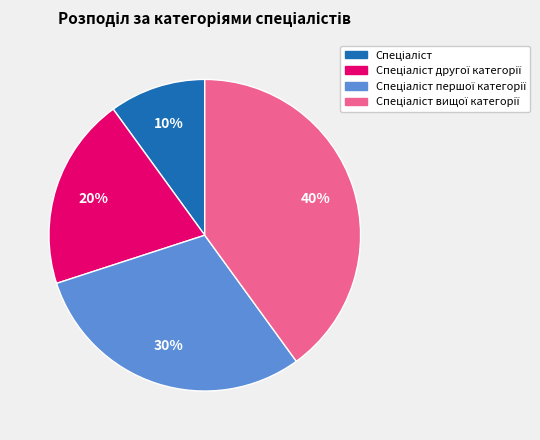

To the nearest percent, what is the average slice percentage?

25%